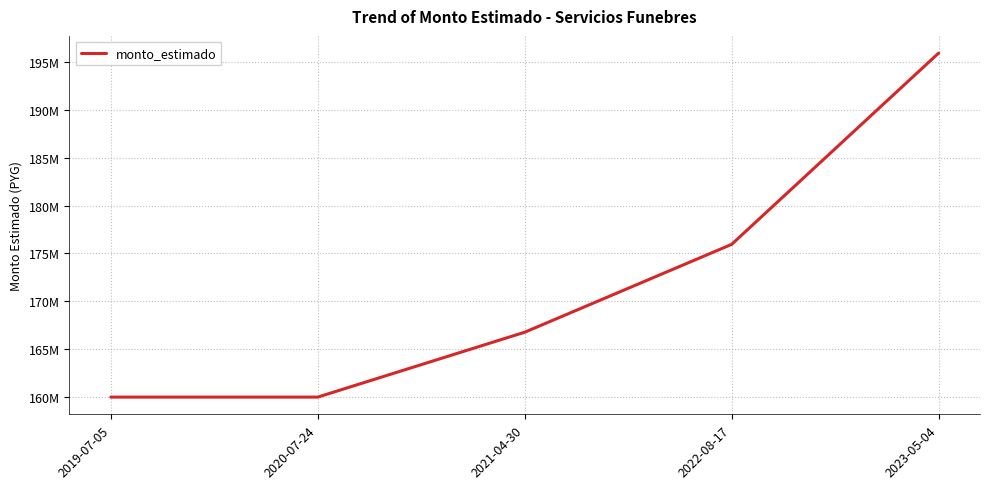

Does the chart display data point markers on the line(s)?

No